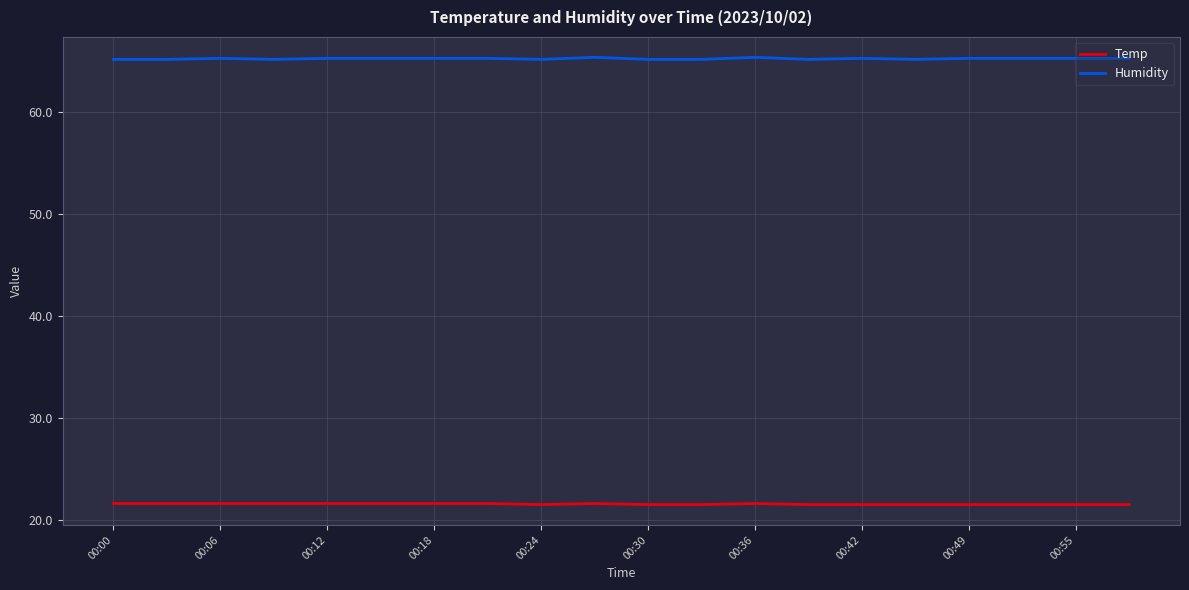

What is the maximum value shown in the chart?

65.4